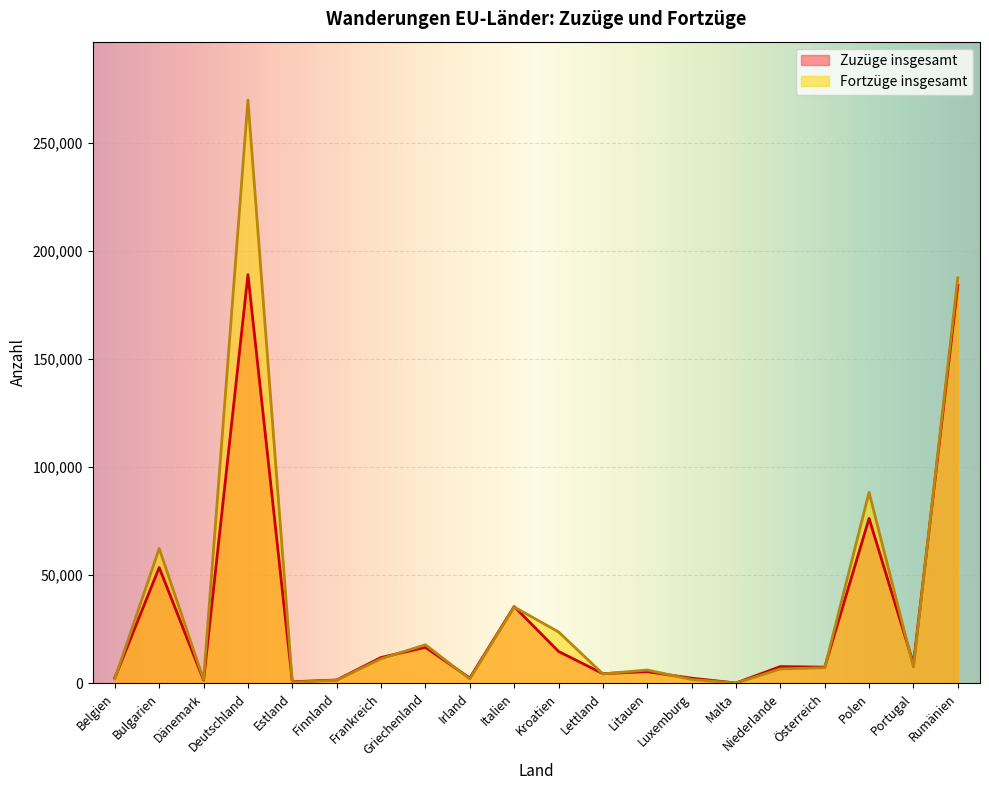

Reading left to right, extract all data points from this chart.

Zuzüge insgesamt: Belgien=2510	Bulgarien=53577	Dänemark=1478	Deutschland=189107	Estland=716	Finnland=1530	Frankreich=11946	Griechenland=16638	Irland=2429	Italien=35525	Kroatien=14750	Lettland=4468	Litauen=5377	Luxemburg=2378	Malta=133	Niederlande=7738	Österreich=7472	Polen=76320	Portugal=9023	Rumänien=184259
Fortzüge insgesamt: Belgien=2093	Bulgarien=62403	Dänemark=1754	Deutschland=269986	Estland=537	Finnland=1437	Frankreich=11343	Griechenland=17844	Irland=2011	Italien=35307	Kroatien=23791	Lettland=4346	Litauen=6143	Luxemburg=1773	Malta=90	Niederlande=6642	Österreich=7186	Polen=88388	Portugal=7529	Rumänien=187705